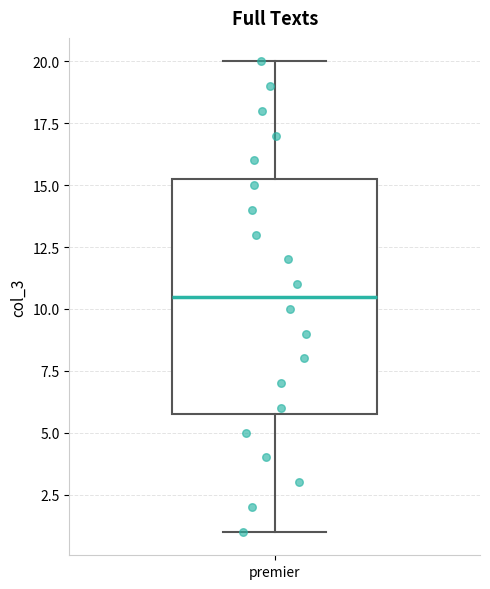

Read this box plot against the y-axis: the position of the median line, the range covered by the box, and the ends of both whiskers. The values are not printed on the chart, so give them approximately, as read against the axis.

median 10.5, box 6.0 to 15.5, whiskers 1.0 to 20.0